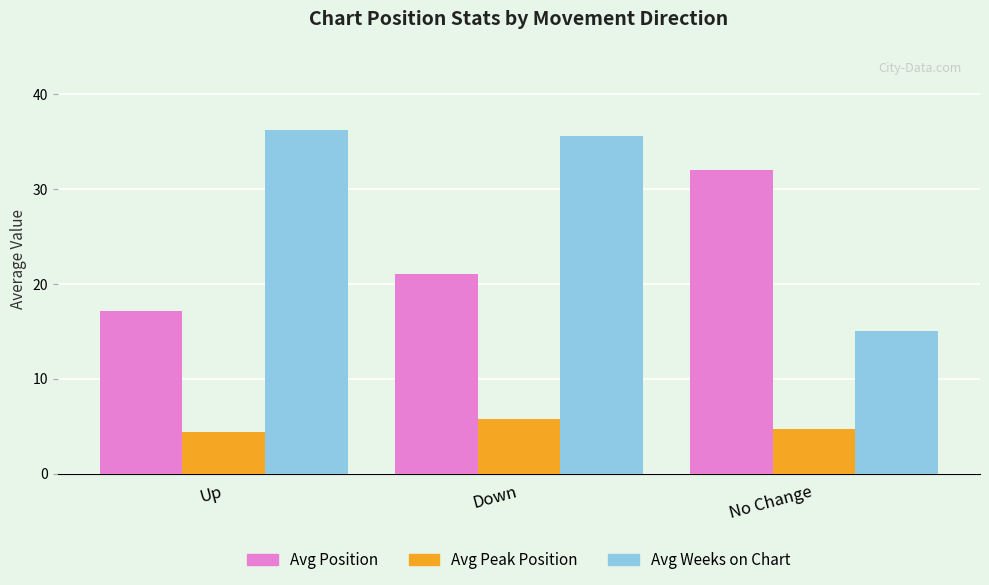

How many bars are there in each group?

3